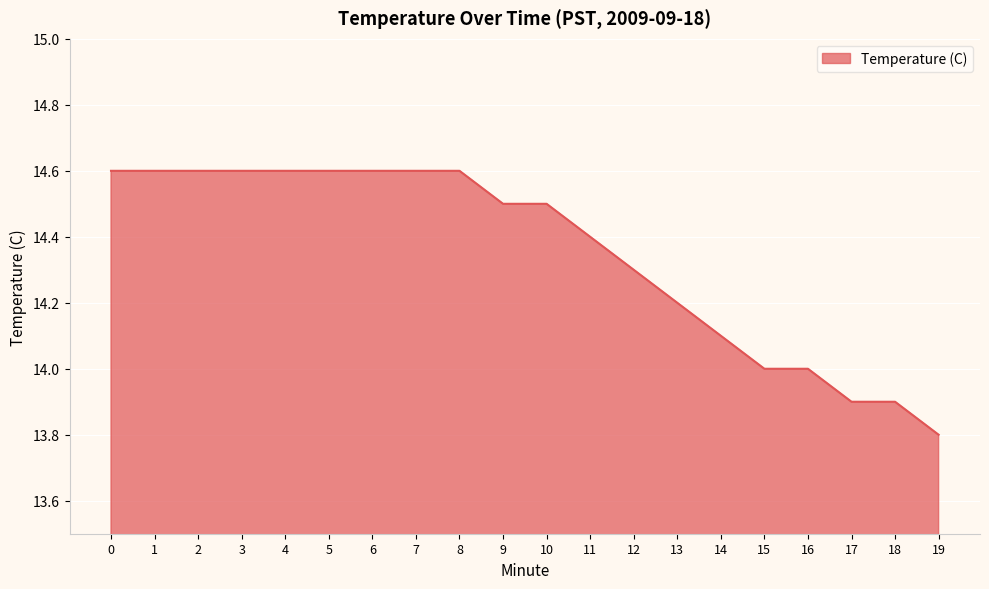

How many lines are shown in the chart?

1